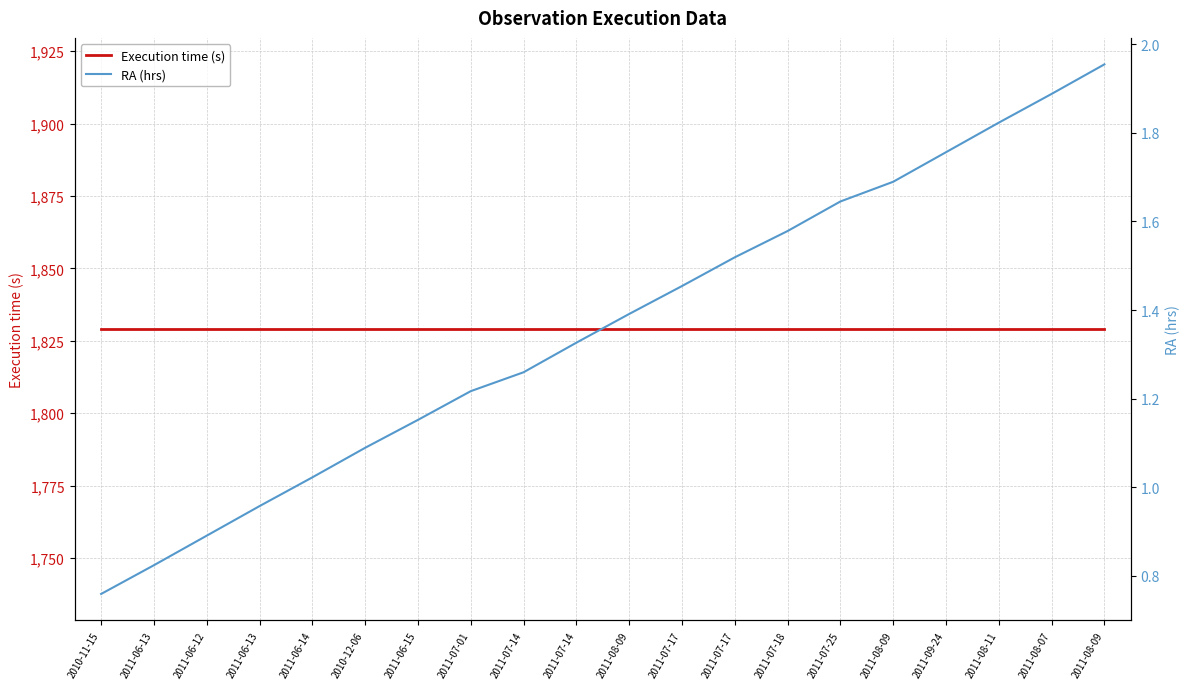

Rank the categories by Execution time (s) value from lowest to highest.

2010-11-15, 2011-06-13, 2011-06-12, 2011-06-13, 2011-06-14, 2010-12-06, 2011-06-15, 2011-07-01, 2011-07-14, 2011-07-14, 2011-08-09, 2011-07-17, 2011-07-17, 2011-07-18, 2011-07-25, 2011-08-09, 2011-09-24, 2011-08-11, 2011-08-07, 2011-08-09